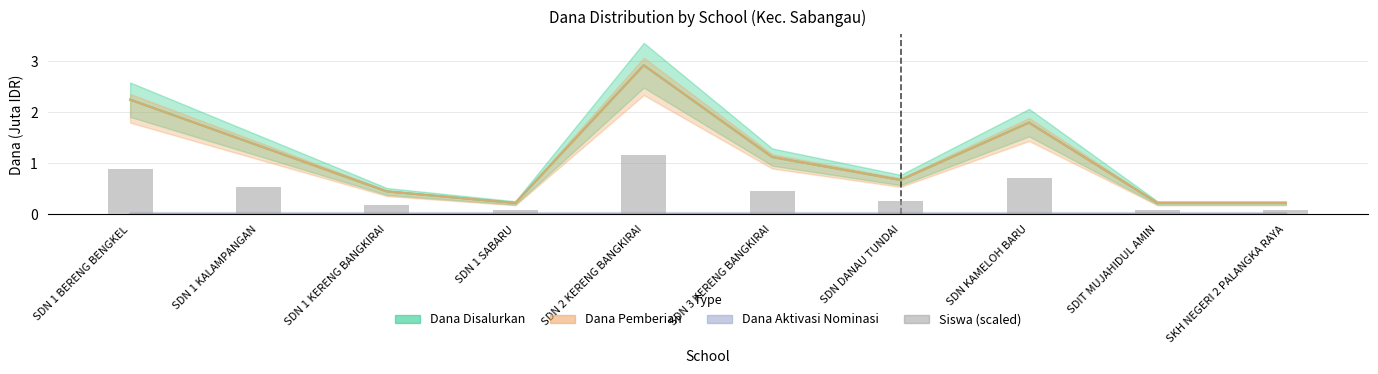

Reading left to right, what are all the values shown in this chart?

0.9	0.5	0.2	0.1	1.2	0.4	0.3	0.7	0.1	0.1